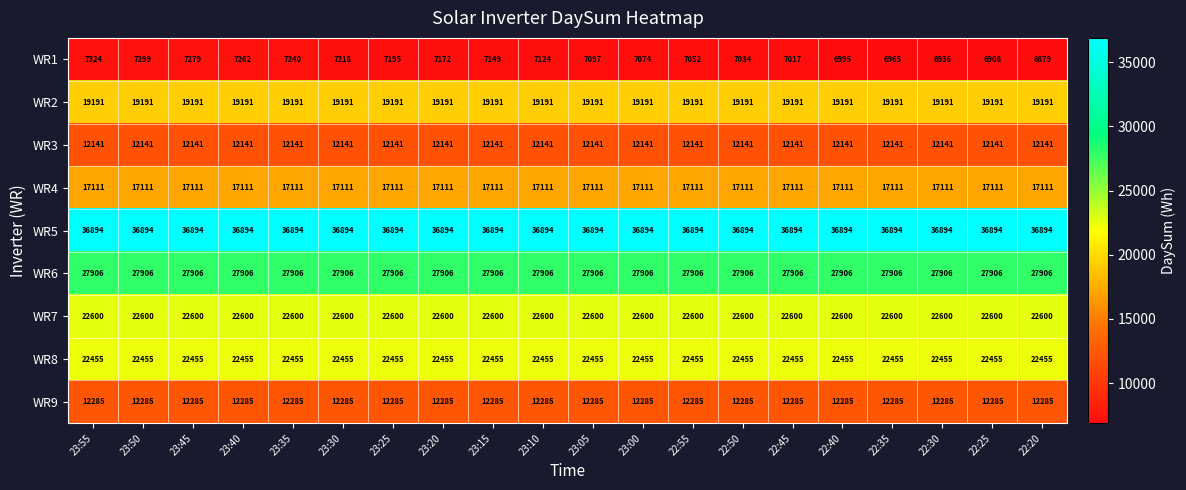

What is the minimum value shown in the chart?

6879